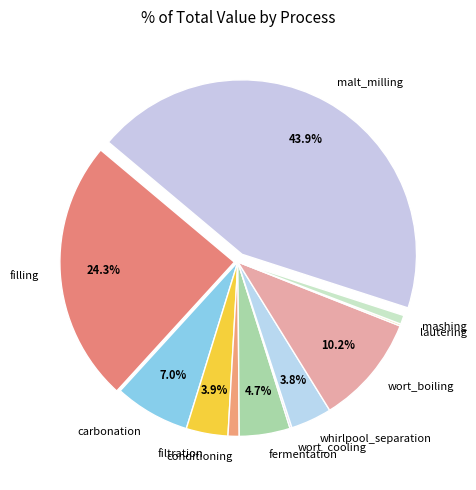

Is there any slice that represents more than half of the pie?

No